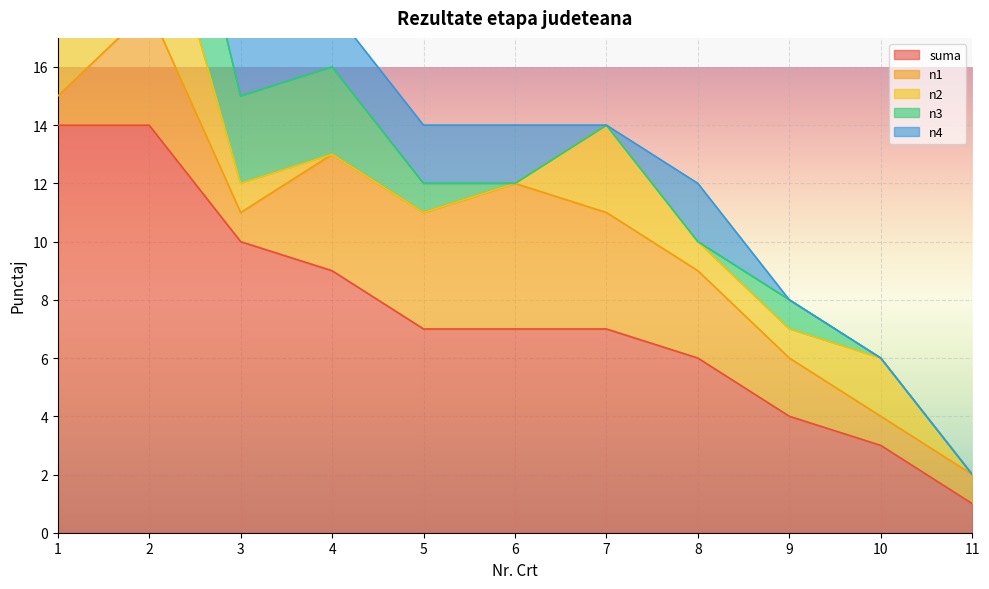

Is it true that suma equals 9 at 5?

False